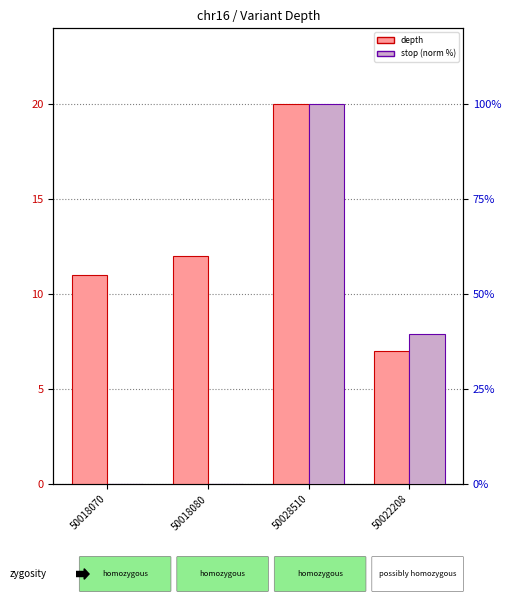

How many bars are there in total?

8